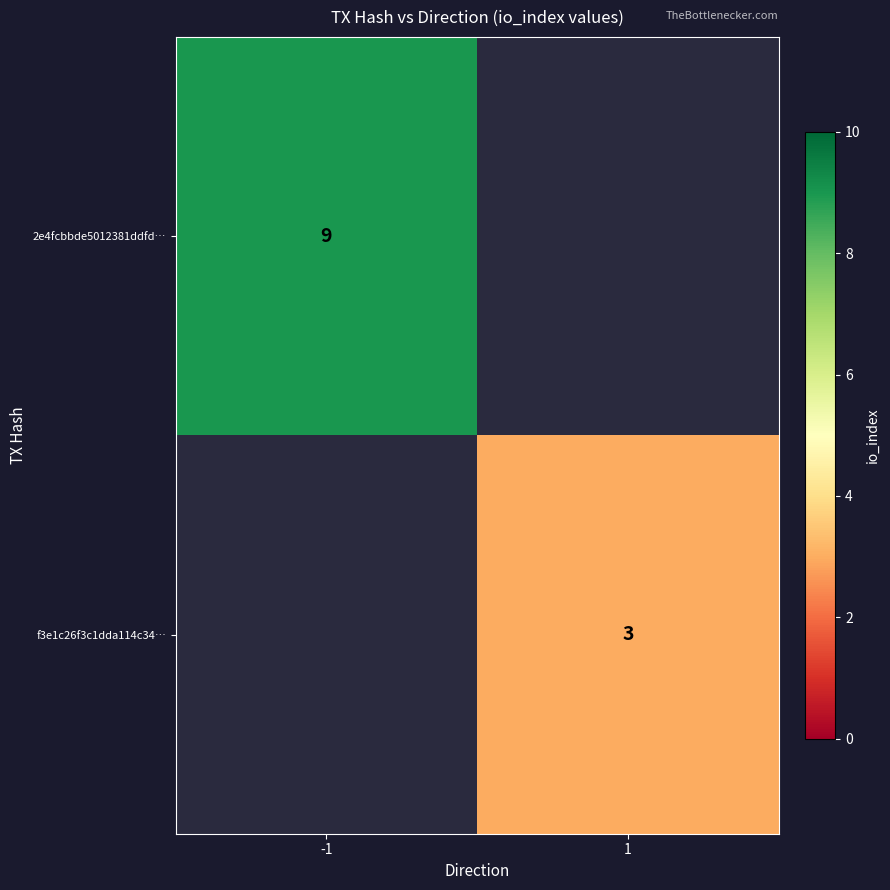

The value of f3e1c26f3c1dda114c34… at 1 is 3. True or false?

True